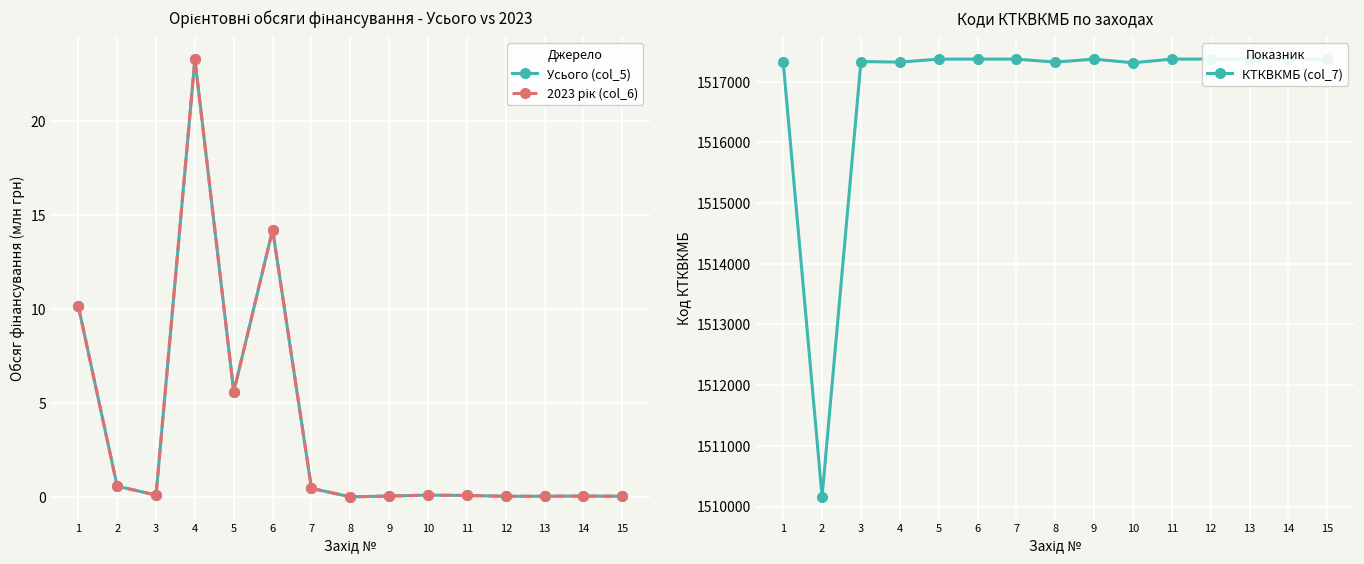

True or false: КТКВКМБ (col_7) and Усього (col_5) cross at least once.

False